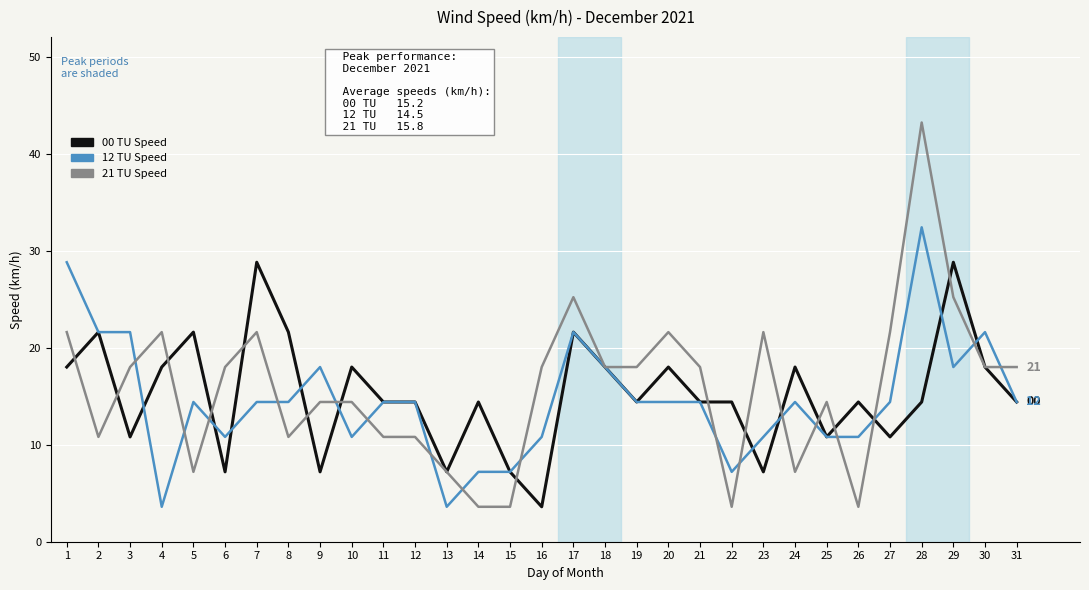

Between 7 and 24, which series saw the biggest shift?

21 TU Speed